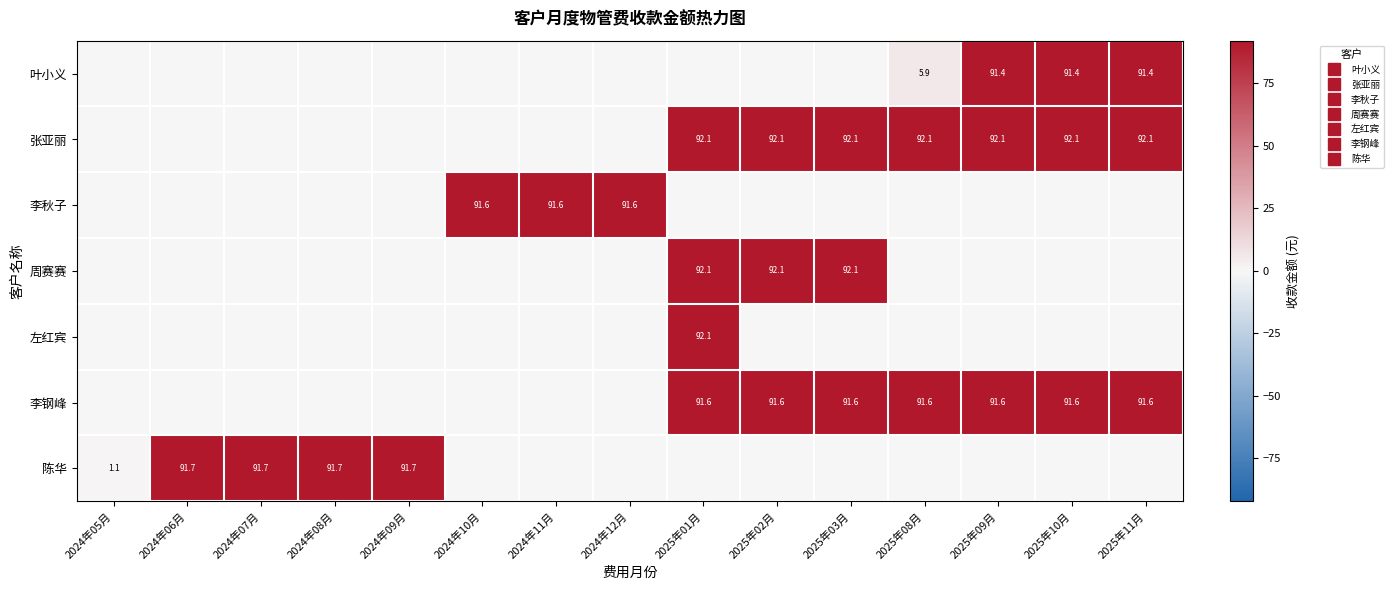

List the labels in order of 李钢峰 value, largest first.

2025年01月, 2025年02月, 2025年03月, 2025年08月, 2025年09月, 2025年10月, 2025年11月, 2024年05月, 2024年06月, 2024年07月, 2024年08月, 2024年09月, 2024年10月, 2024年11月, 2024年12月